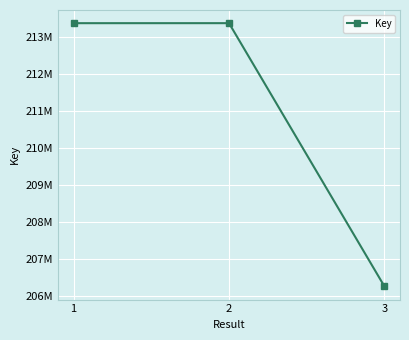

At which label does the data first exceed 213360694?

2